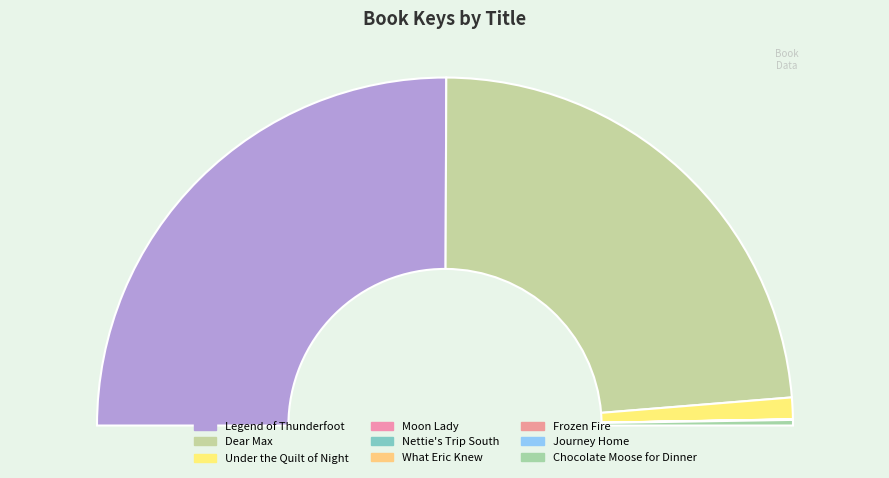

Between Frozen Fire and Legend of Thunderfoot, which is larger?

Legend of Thunderfoot